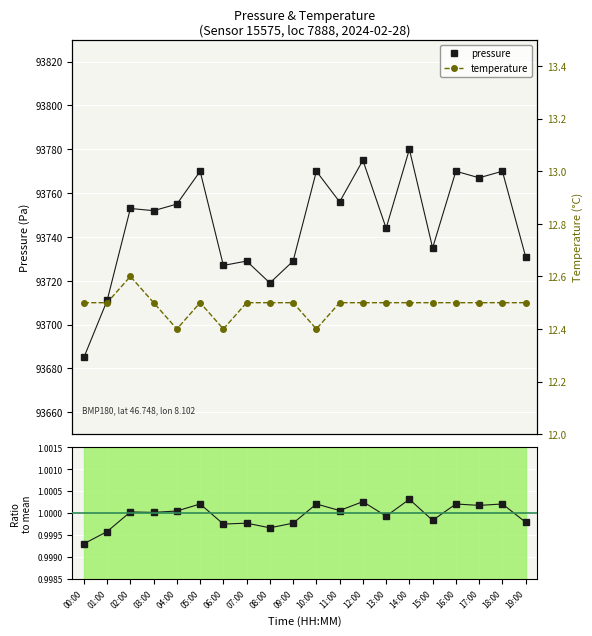

Which series has the largest range (max minus min)?

pressure